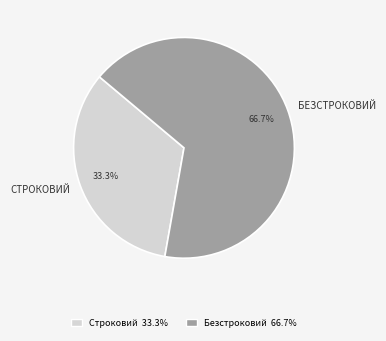

How many slices are in this pie chart?

2